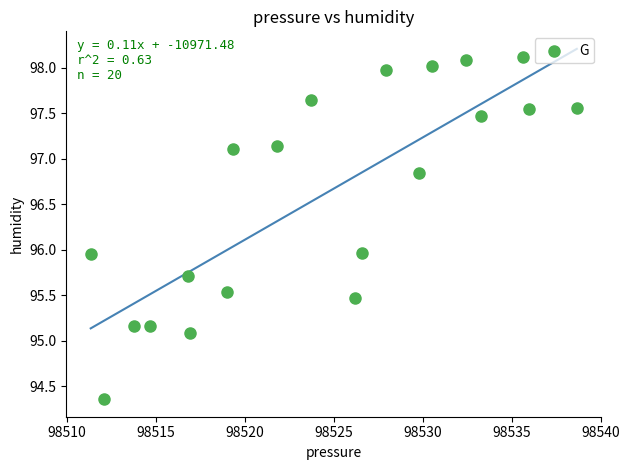

What is the range of X values (max minus min)?

27.3